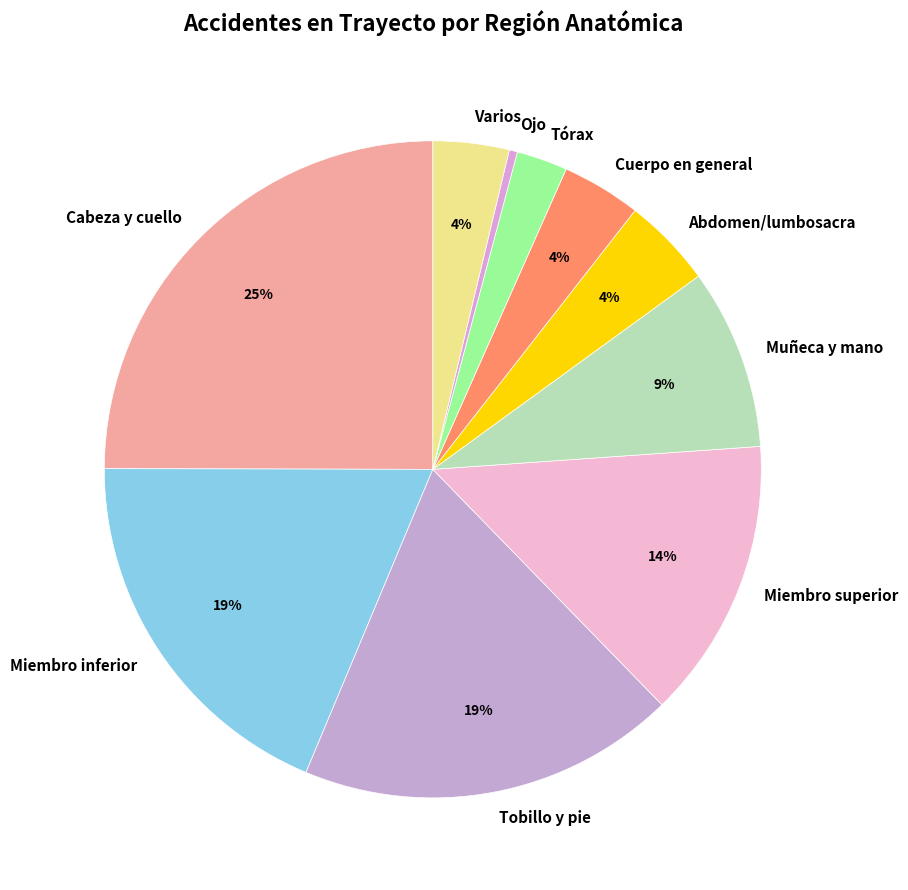

To the nearest percent, what is the average slice percentage?

10%